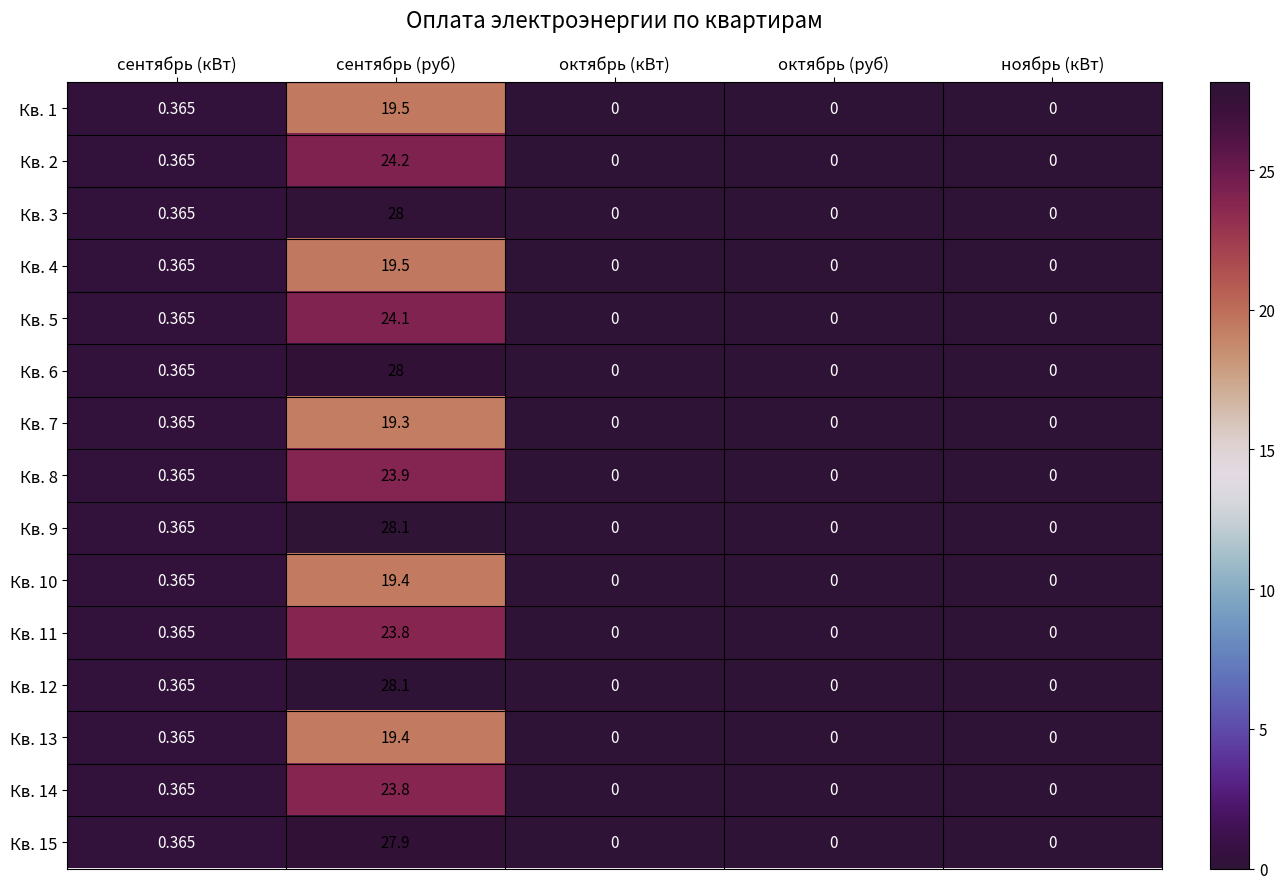

At which label does Кв. 14 reach its peak?

сентябрь (руб)